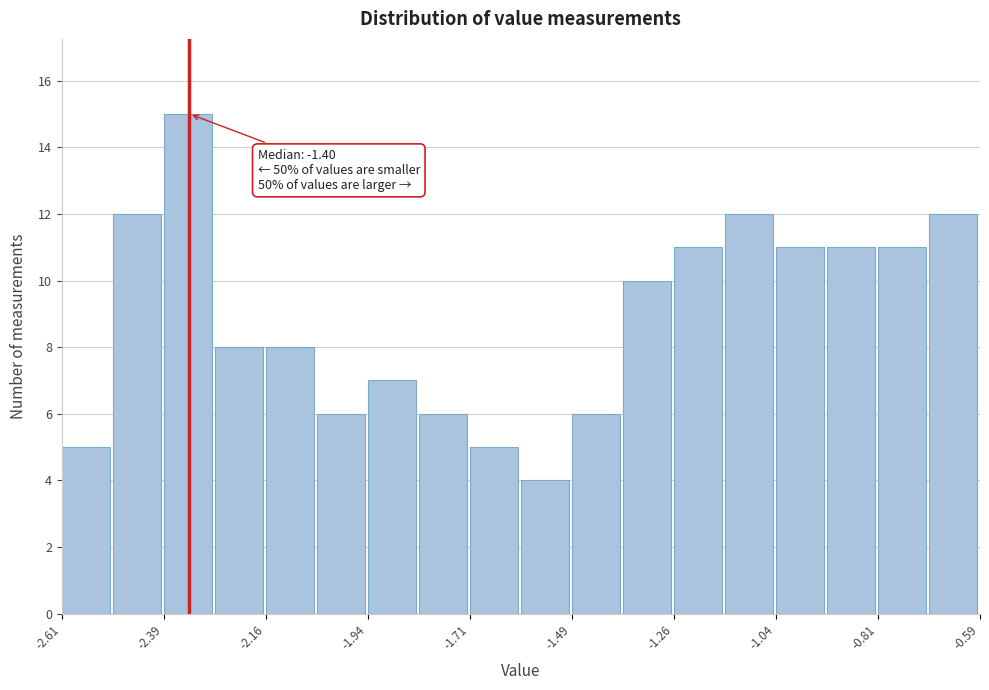

Read against the x-axis, roughly where is the centre of the tallest bar?

-2.35